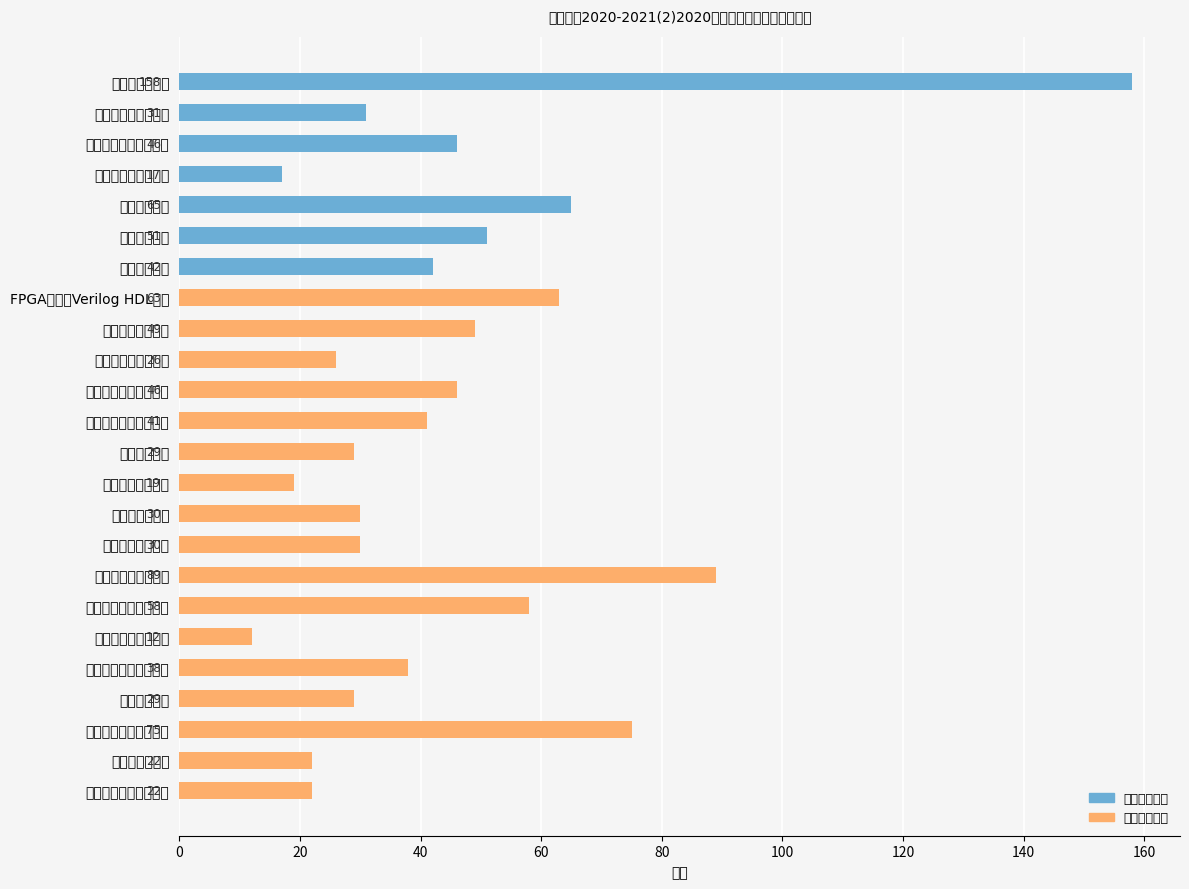

How many distinct data groups are displayed?

2